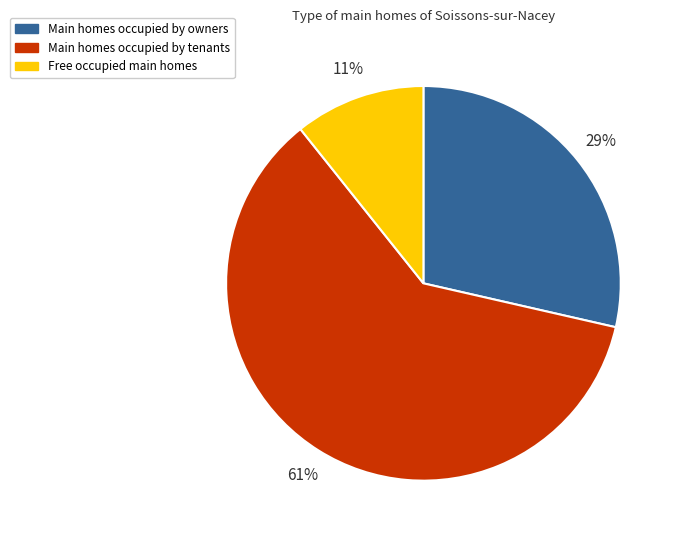

Count the number of slices in the pie.

3